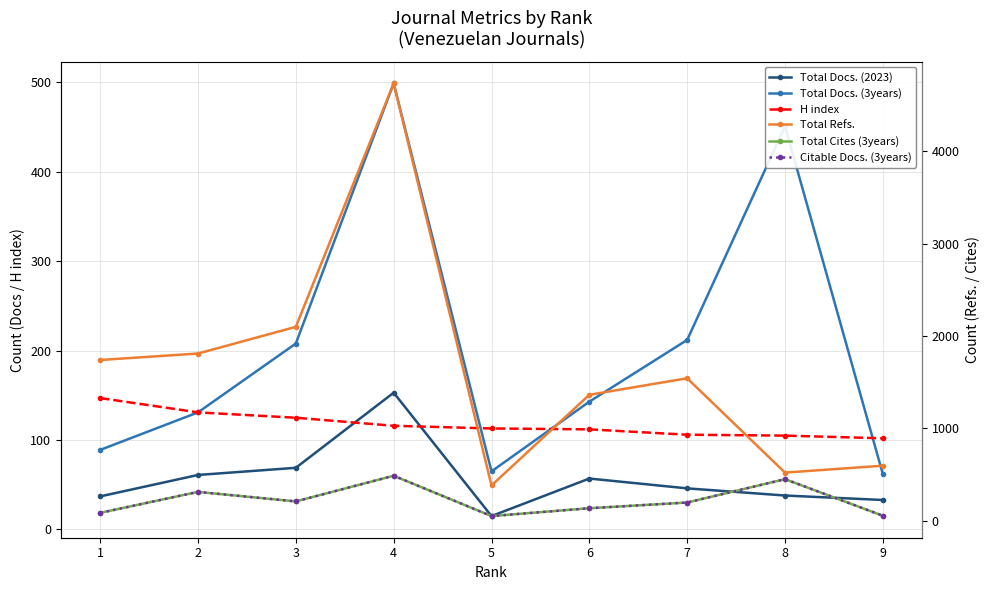

What is the total value across all series at 4?

6477